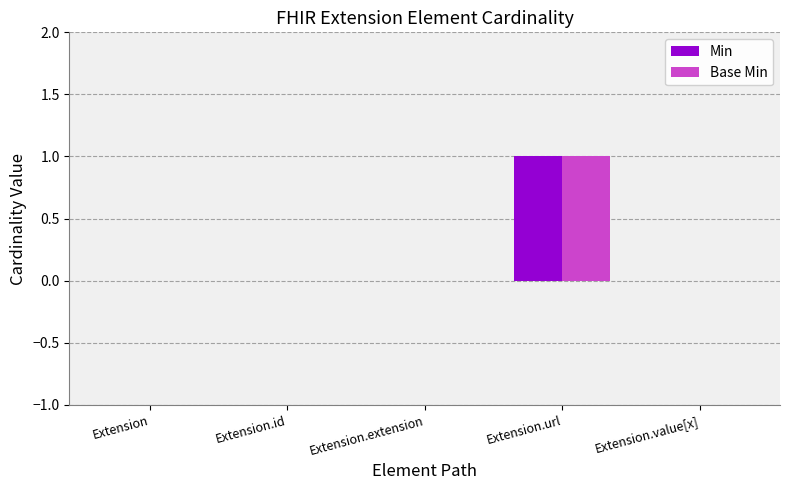

The value of Min at Extension.url is 1. True or false?

True